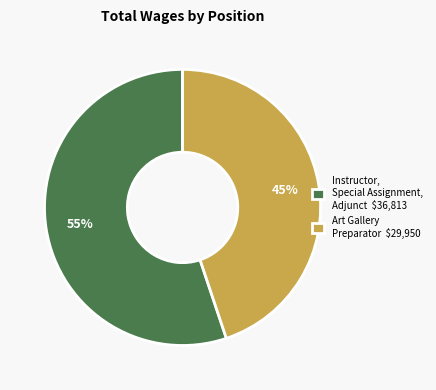

Which category accounts for the majority?

Instructor, Special Assignment, Adjunct